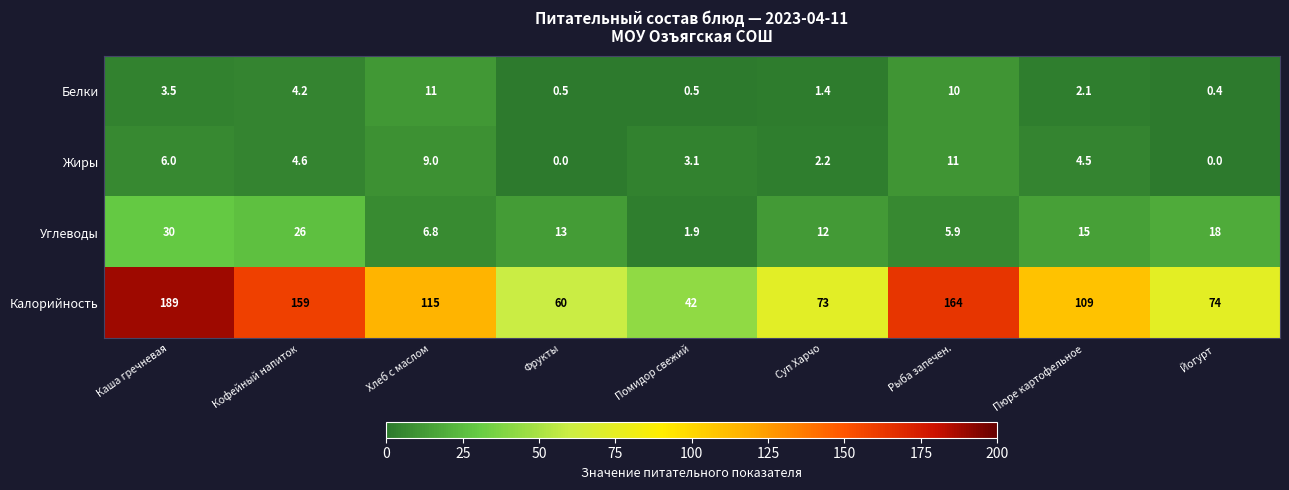

What is the total value across all series at Йогурт?

92.4